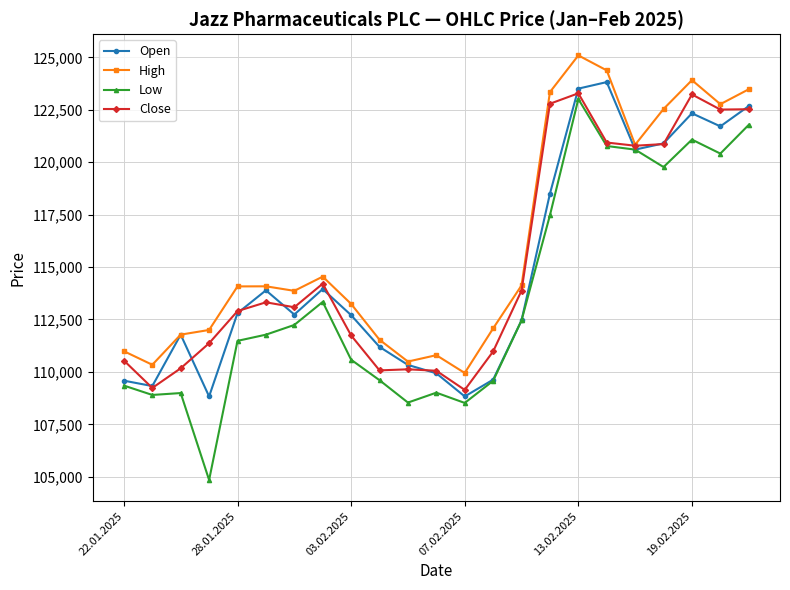

Which series has the largest total across all categories?

High